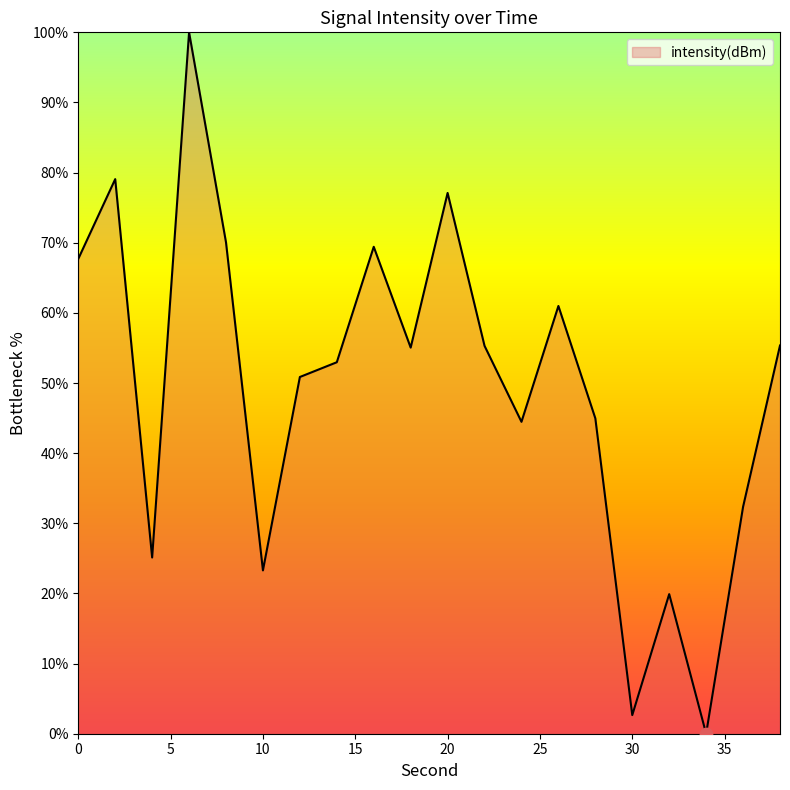

What is the difference between the maximum and minimum values?

100.0